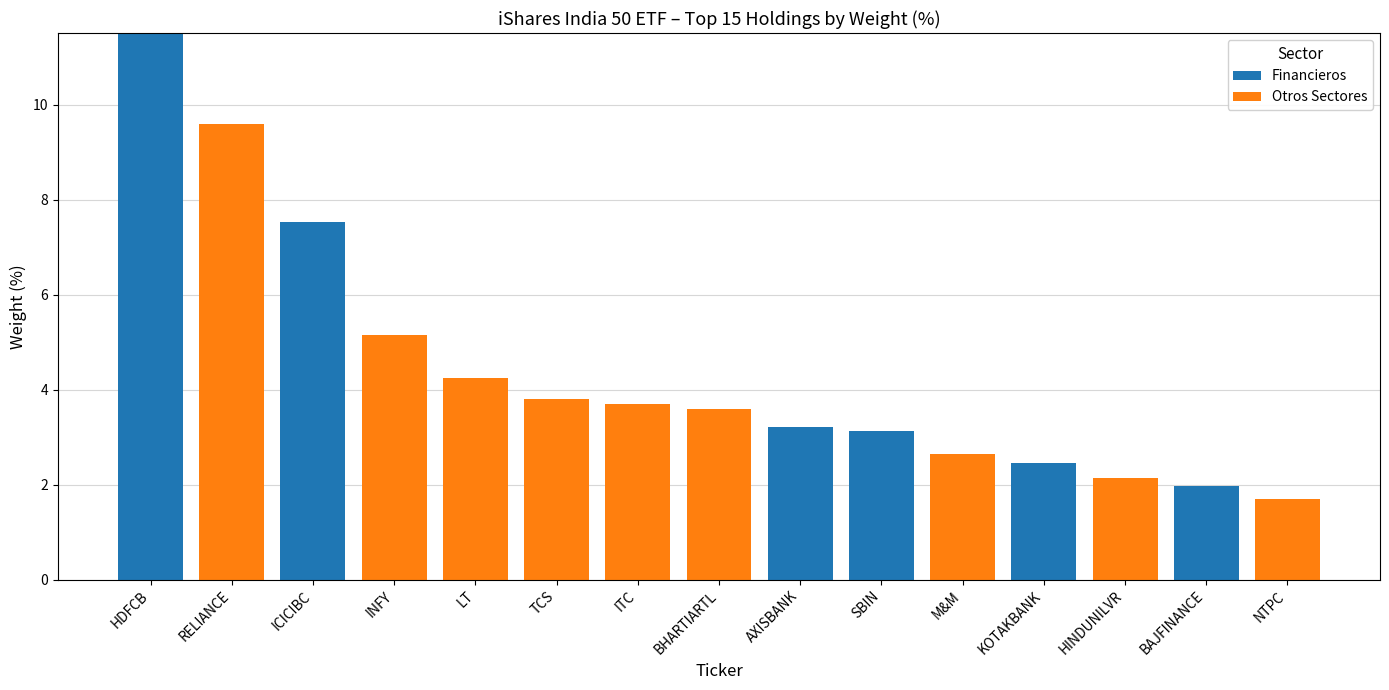

What is the total value across all series at HDFCB?

11.5